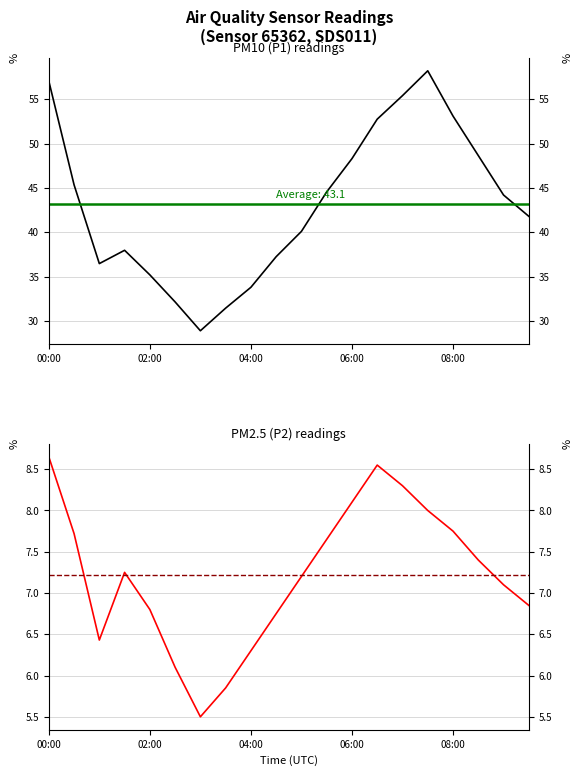

Rank the series at 09:00 from highest to lowest value.

P1, P2